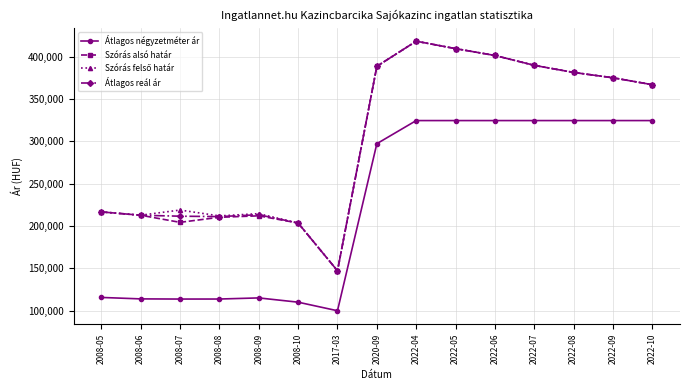

What position from the right is 2008-08?

12